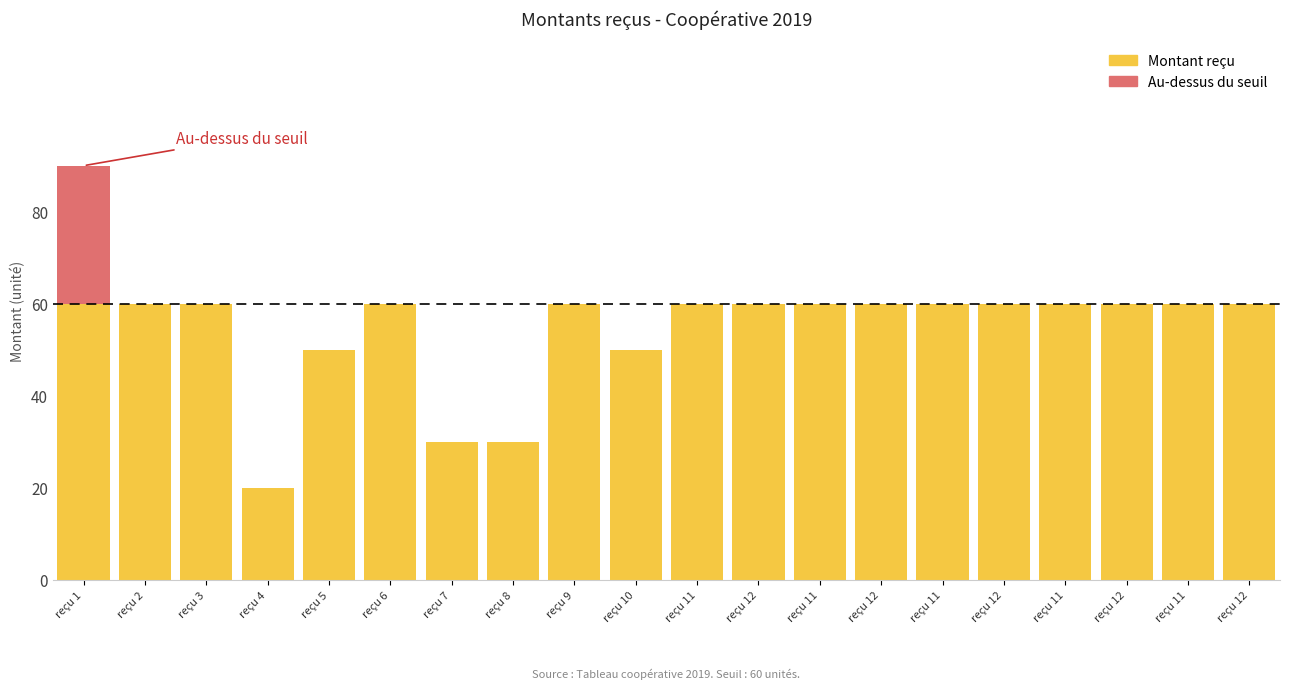

Read the Montant reçu value at reçu 3.

60